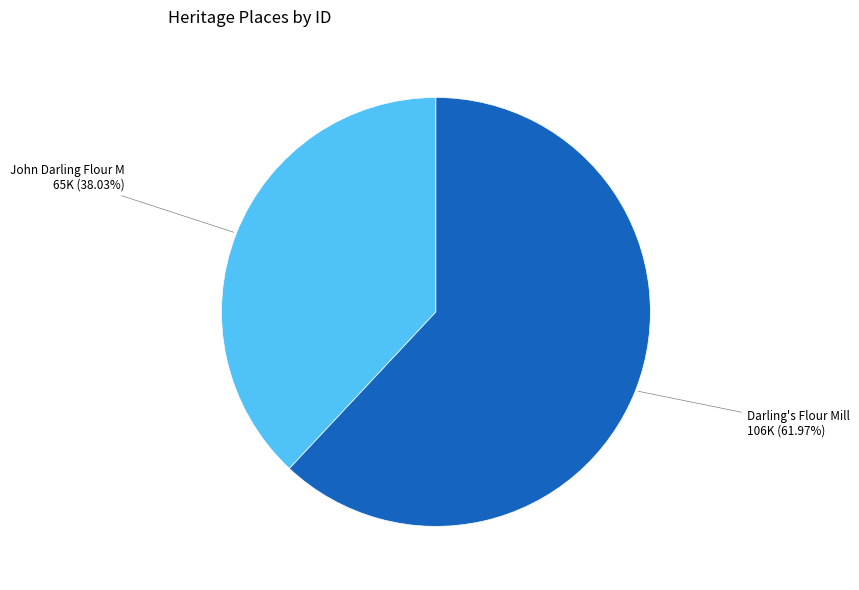

Is there a majority slice in this chart?

Yes